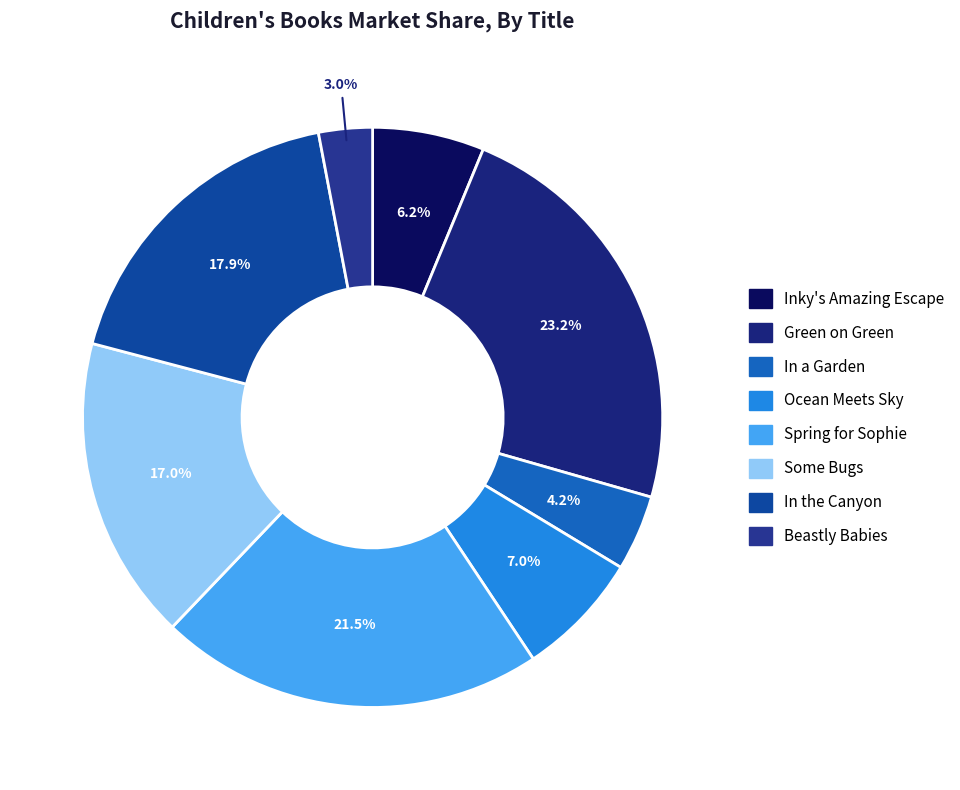

Is In the Canyon the majority of the pie?

No